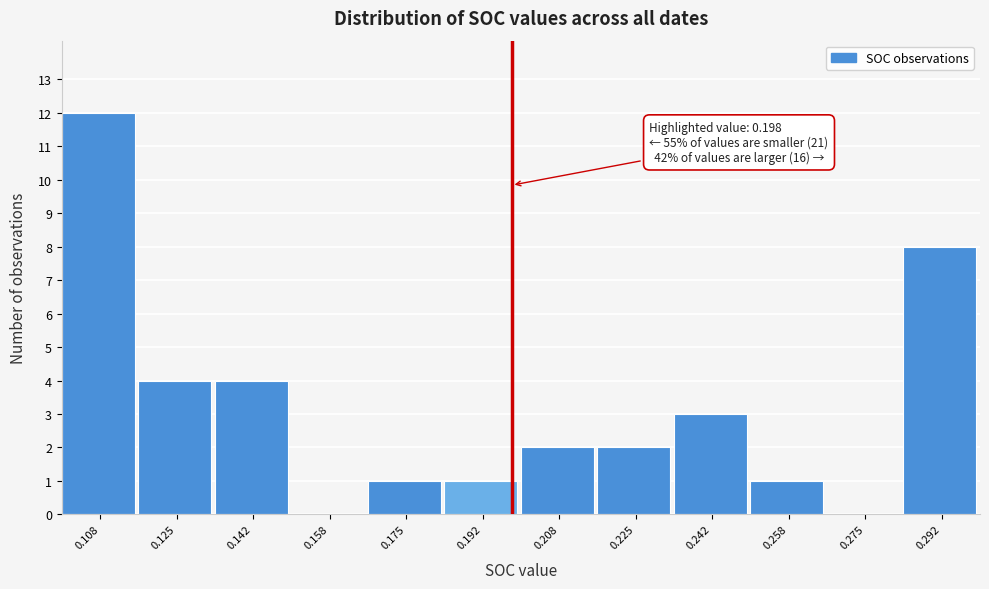

Which range on the x-axis has the tallest bar?

0.100 to 0.116